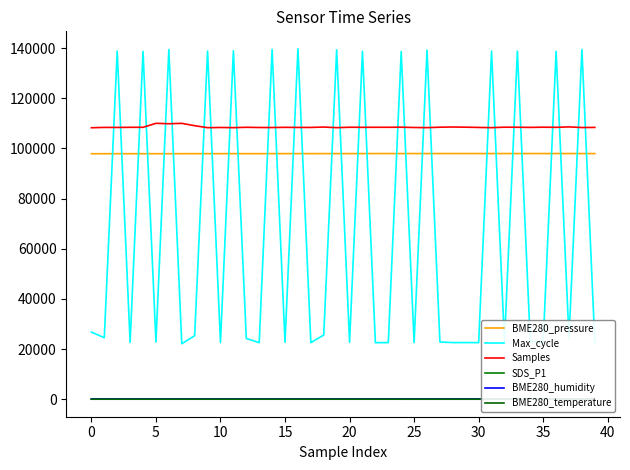

True or false: SDS_P1 has more than 1 points higher than both neighbors.

True